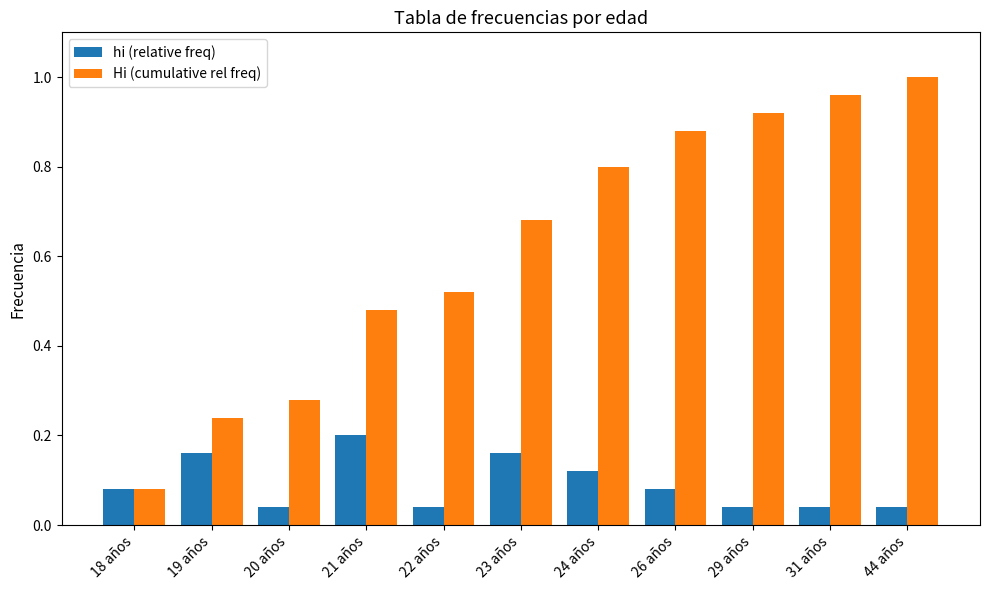

Count the number of categories in the chart.

11